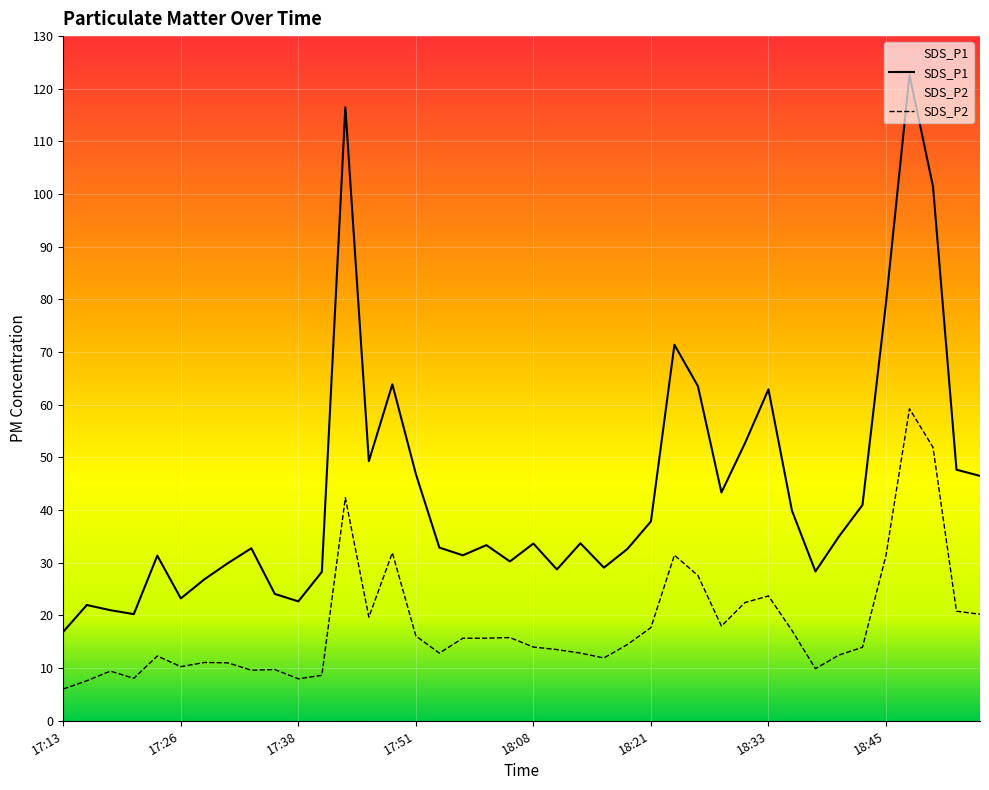

At how many categories does at least one series exceed 42?

14